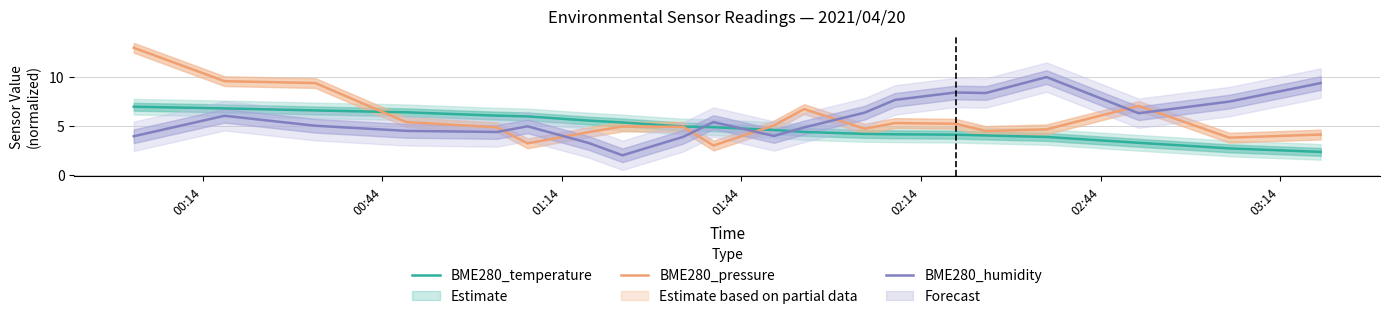

True or false: BME280_temperature and BME280_humidity intersect in this chart.

True